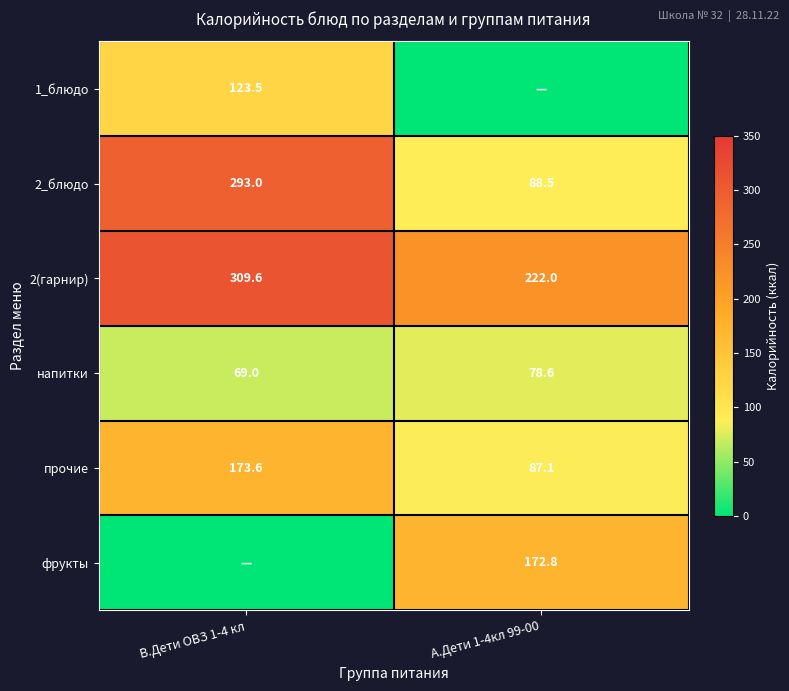

At which label does 2_блюдо reach its minimum?

А.Дети 1-4кл 99-00